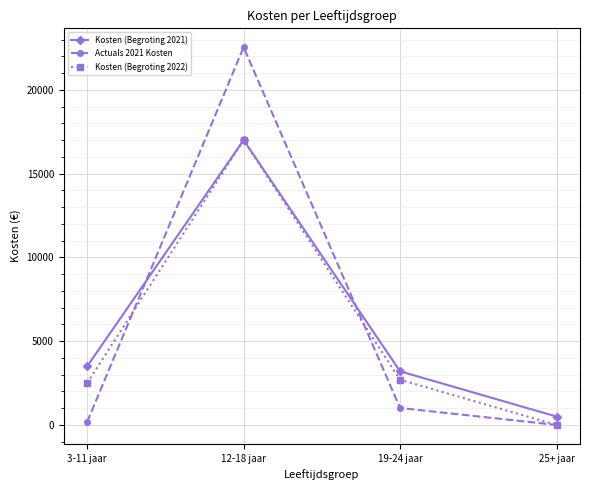

At which label does Actuals 2021 Kosten first exceed 1012?

12-18 jaar